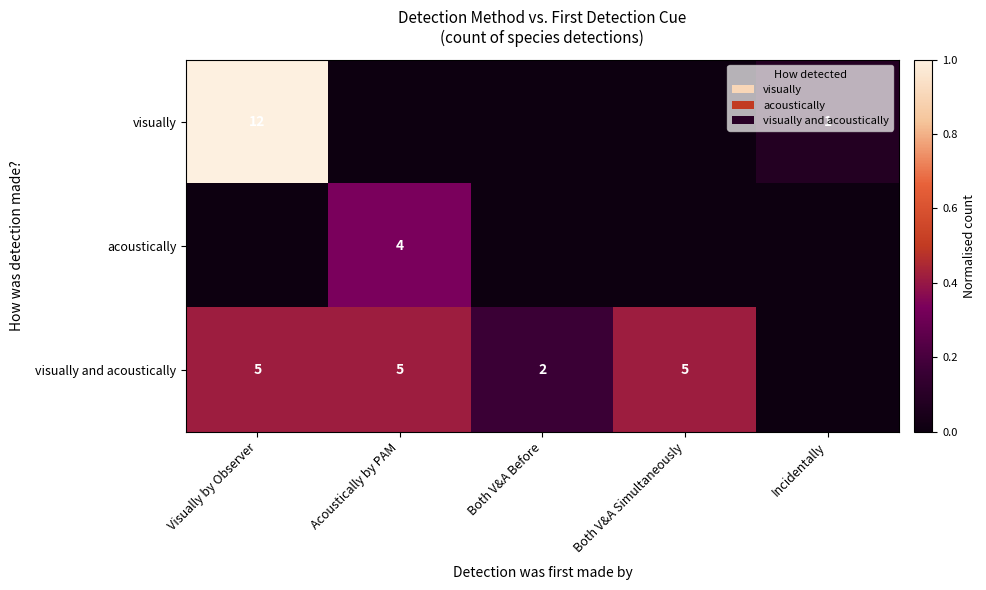

What is the sum of the visually values at Incidentally and Visually by Observer?

13